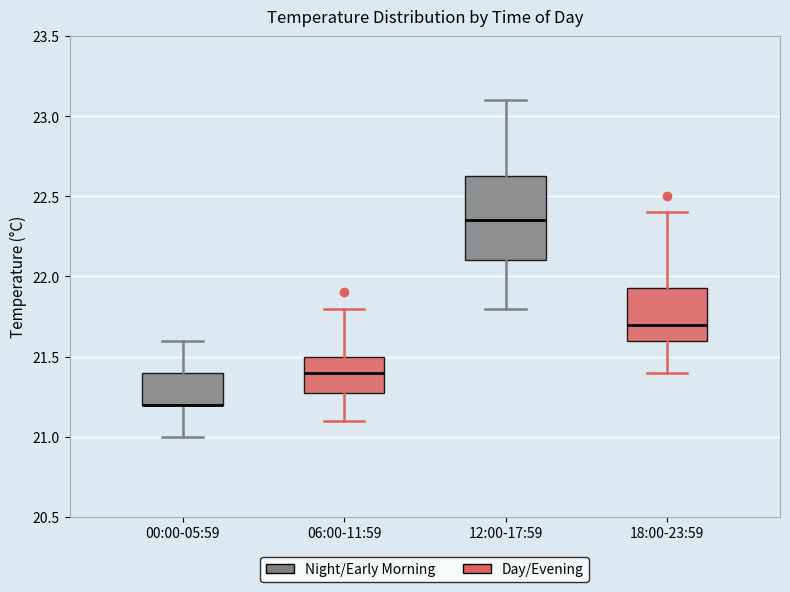

Reading left to right, transcribe this box plot: for each box, give where its median line is, the range the box spans, and where its two whiskers end, as read against the y-axis. The values are not printed on the chart, so give them approximately, as read against the axis.

00:00-05:59: median 21.20 (drawn on the box's lower edge), box 21.20 to 21.40, whiskers 21.00 to 21.60
06:00-11:59: median 21.40, box 21.30 to 21.50, whiskers 21.10 to 21.80
12:00-17:59: median 22.35, box 22.10 to 22.65, whiskers 21.80 to 23.10
18:00-23:59: median 21.70, box 21.60 to 21.95, whiskers 21.40 to 22.40